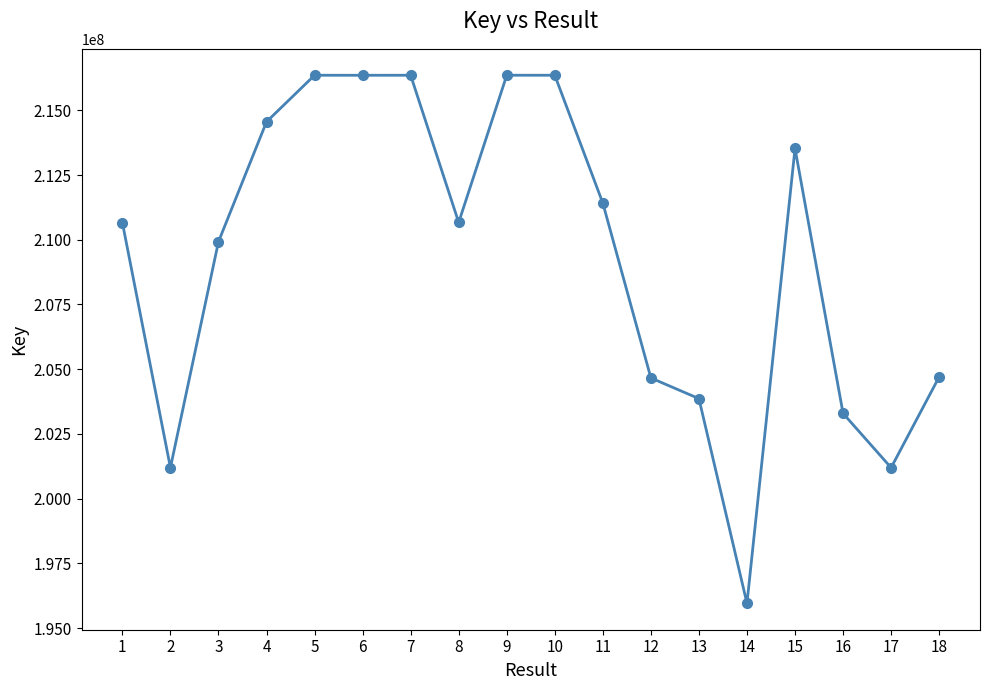

What is the maximum value shown in the chart?

216354707